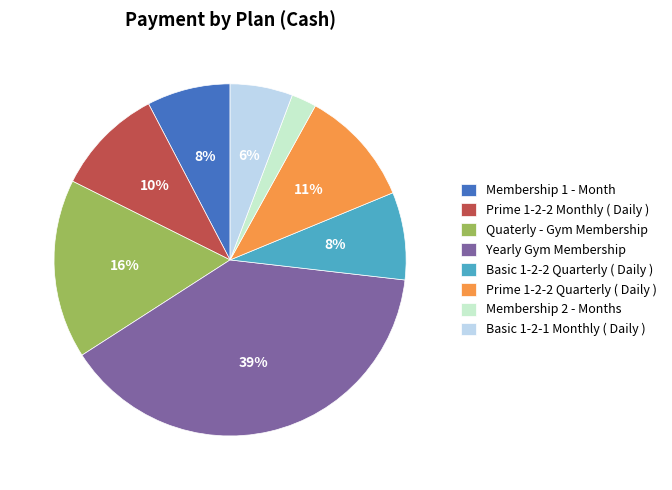

What percentage is the Membership 1 - Month slice, to the nearest percent?

8%